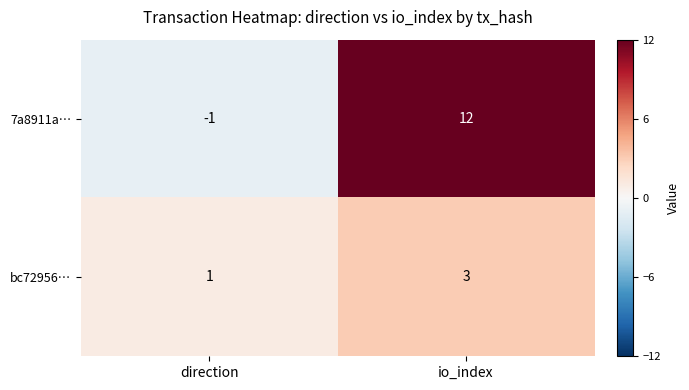

The value of 7a8911a… at io_index is 12. True or false?

True